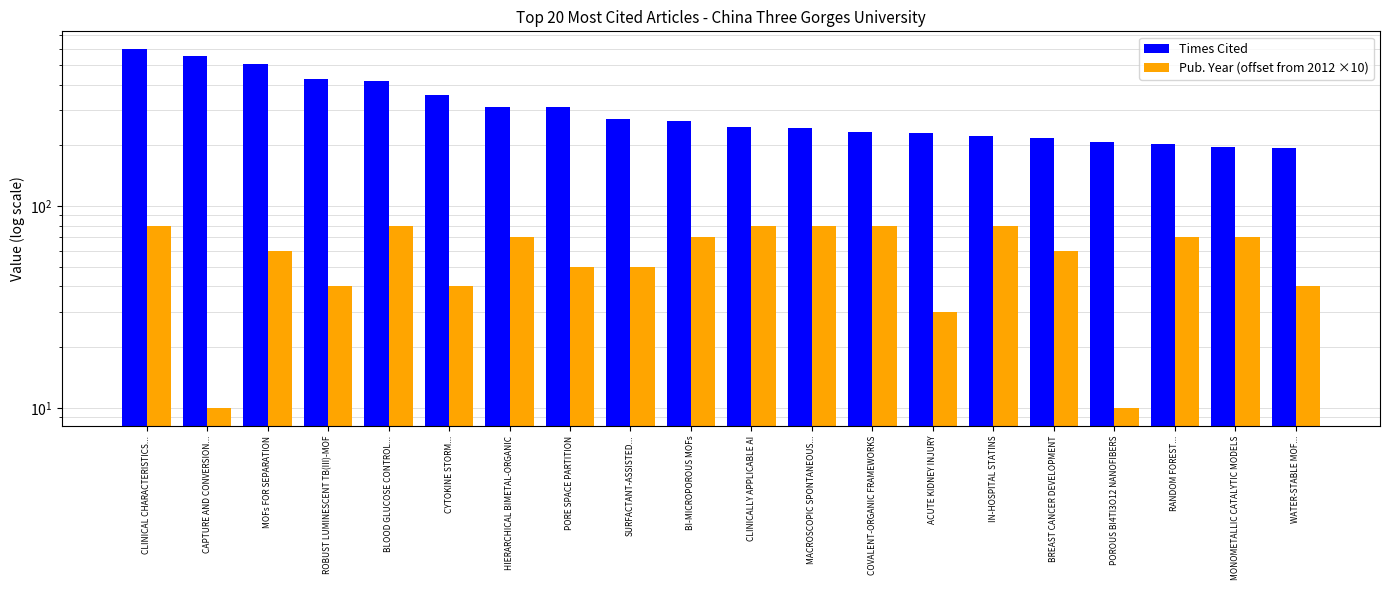

What is the maximum value for Pub. Year (offset from 2012 ×10)?

80